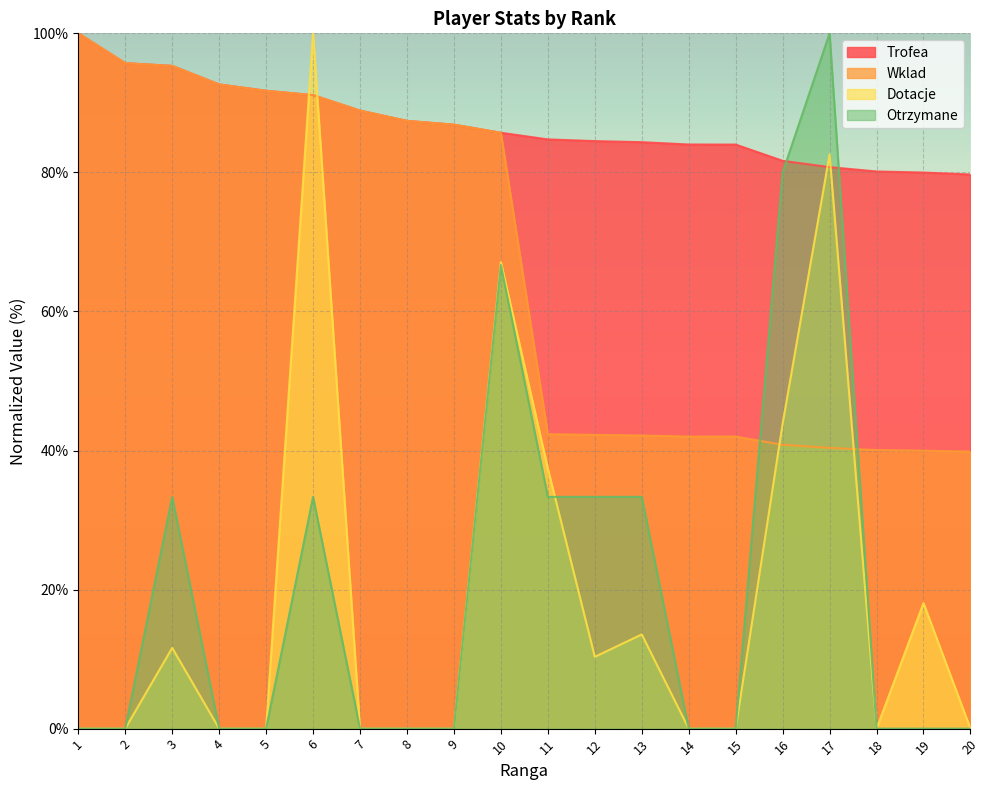

The Wklad series shows 140.1 at 6. True or false?

False